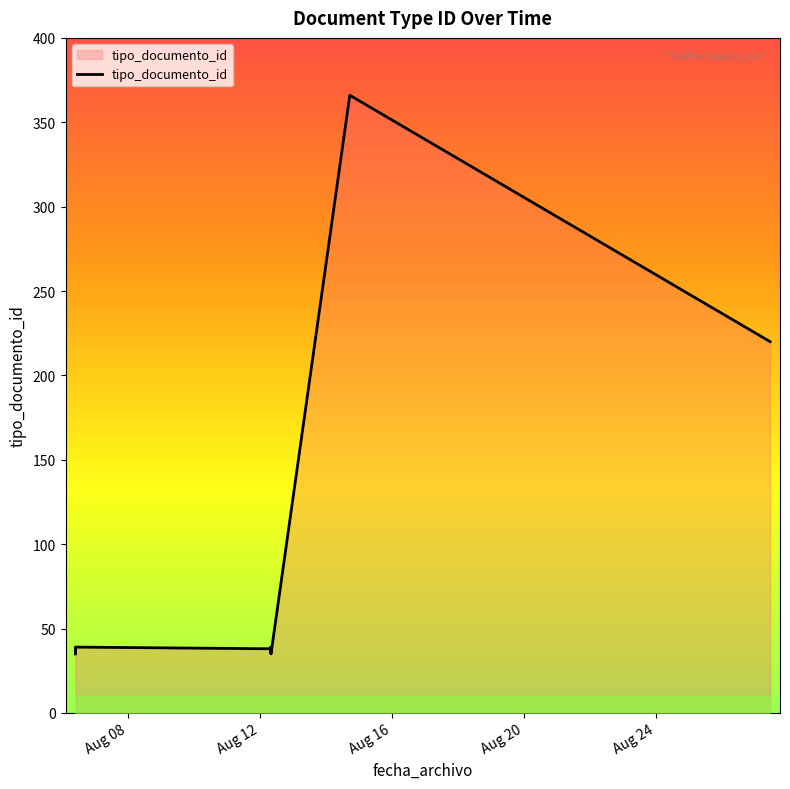

What is the average value?

88